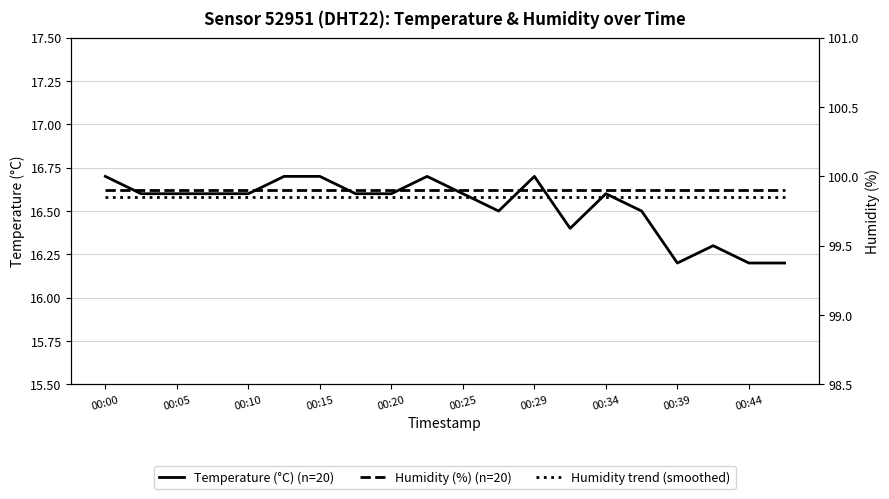

Is it true that Temperature (°C) (n=20) equals 16.7 at 00:00?

True